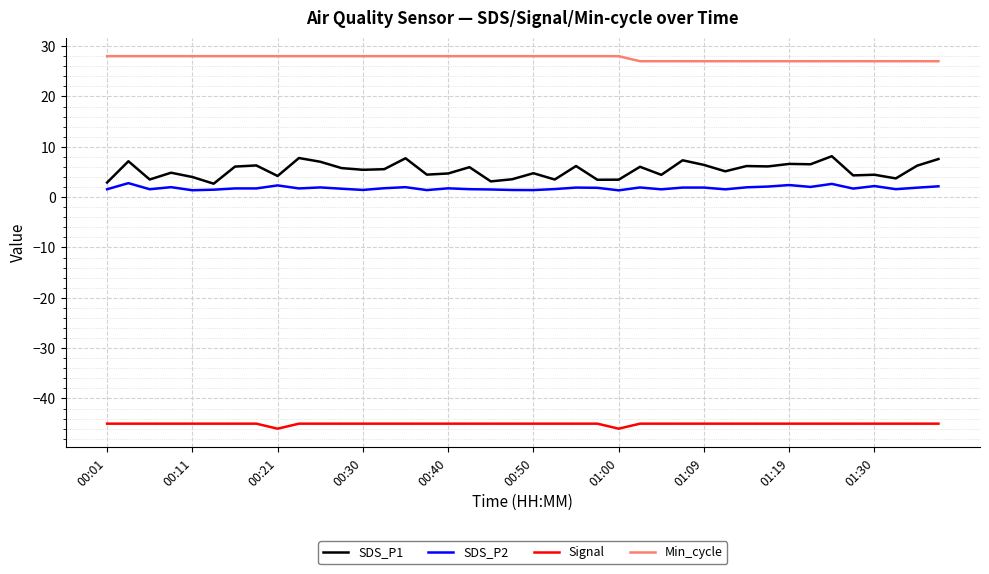

True or false: Min_cycle and Signal intersect in this chart.

False